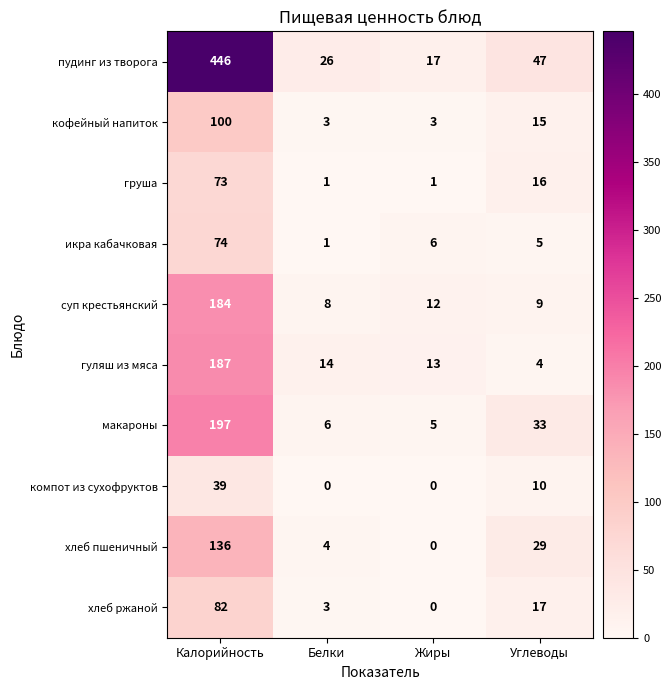

Which category has the highest value across all series?

Калорийность